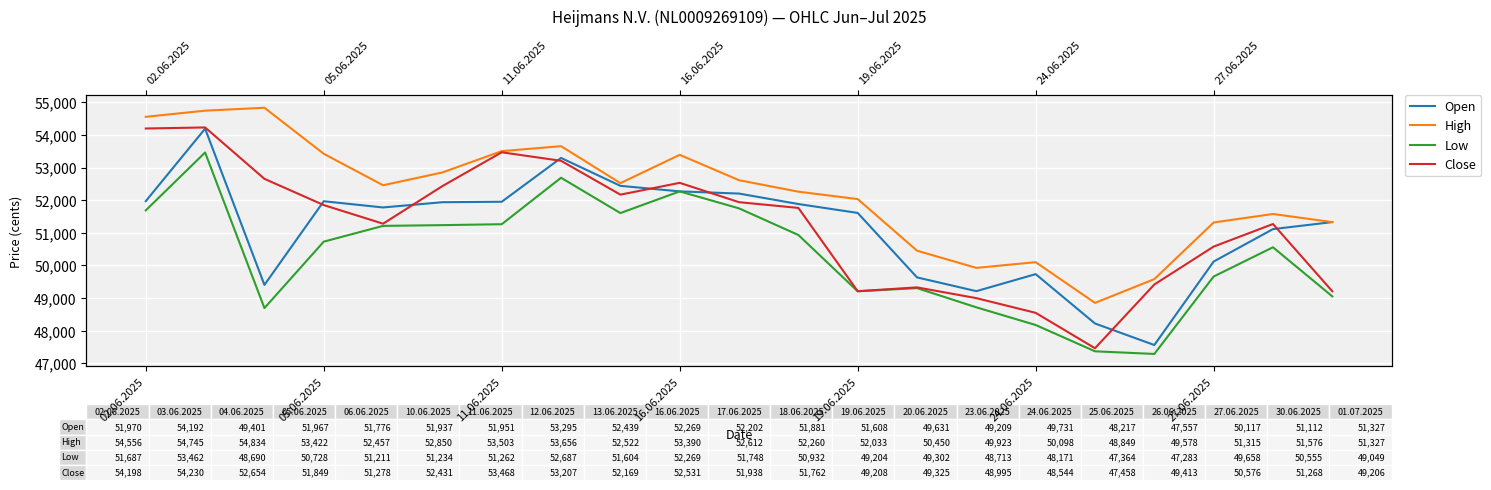

How many values in the Open series are below 51776?

10